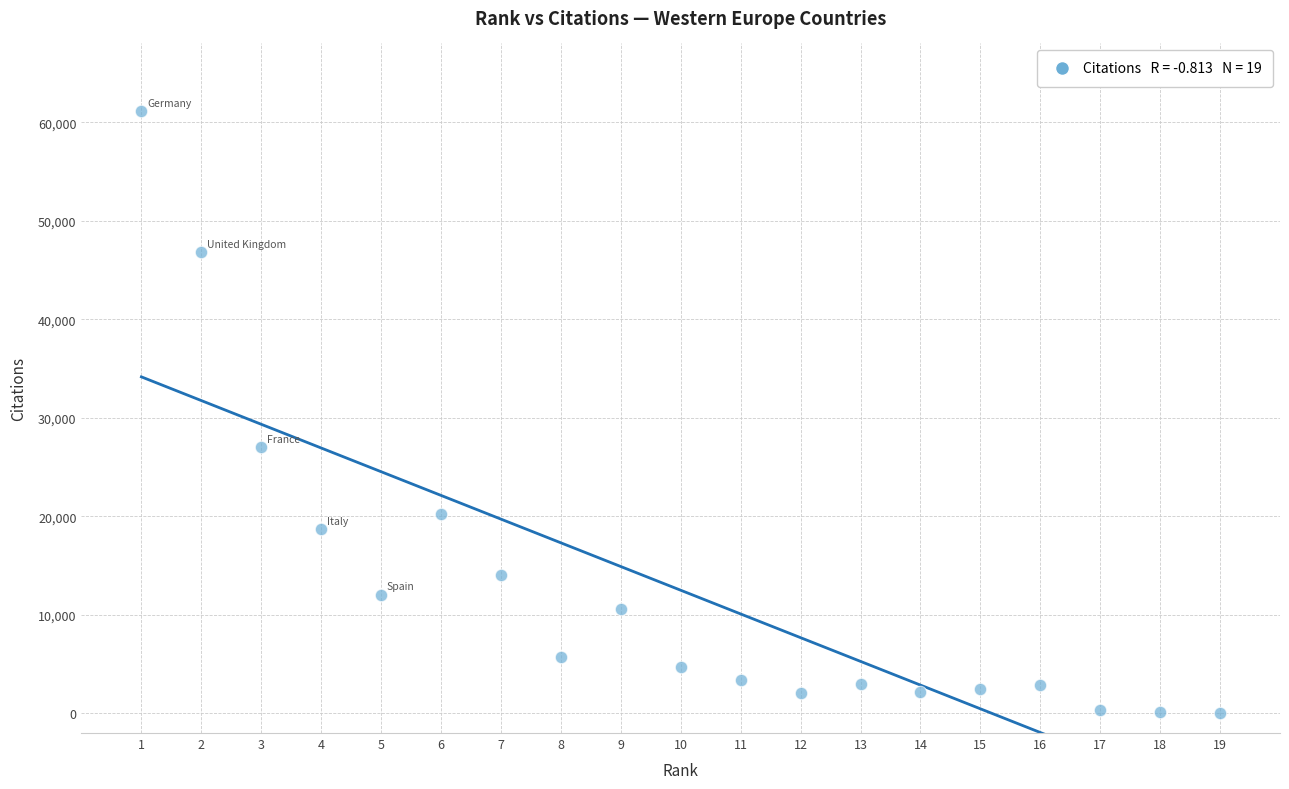

What is the range of X values (max minus min)?

18